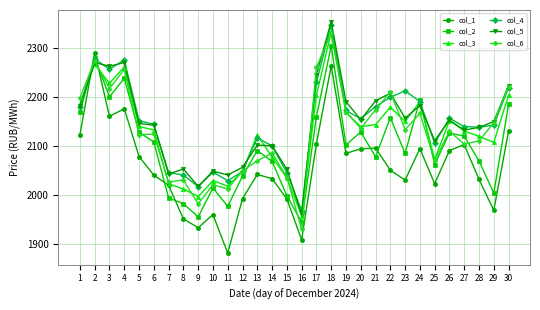

How many values in the col_3 series exceed 2139?

15